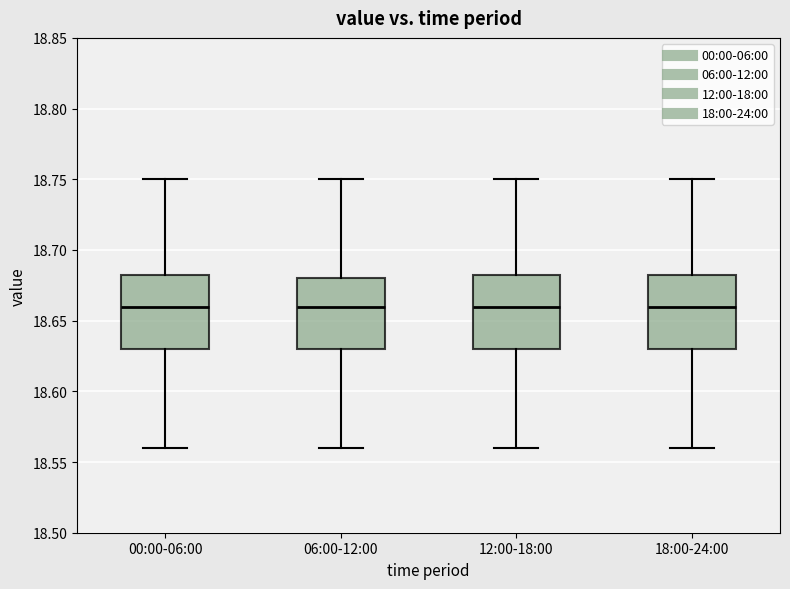

Where is the lower edge of the box for 00:00-06:00 on the y-axis? The values are not printed on the chart, so give them approximately, as read against the axis.

18.630